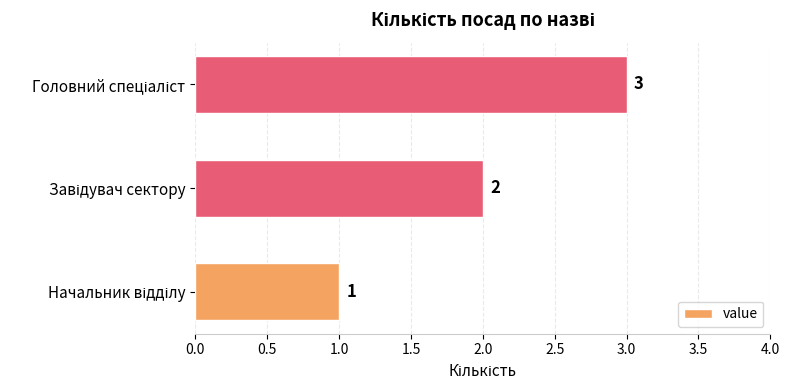

What is the sum of all values?

6